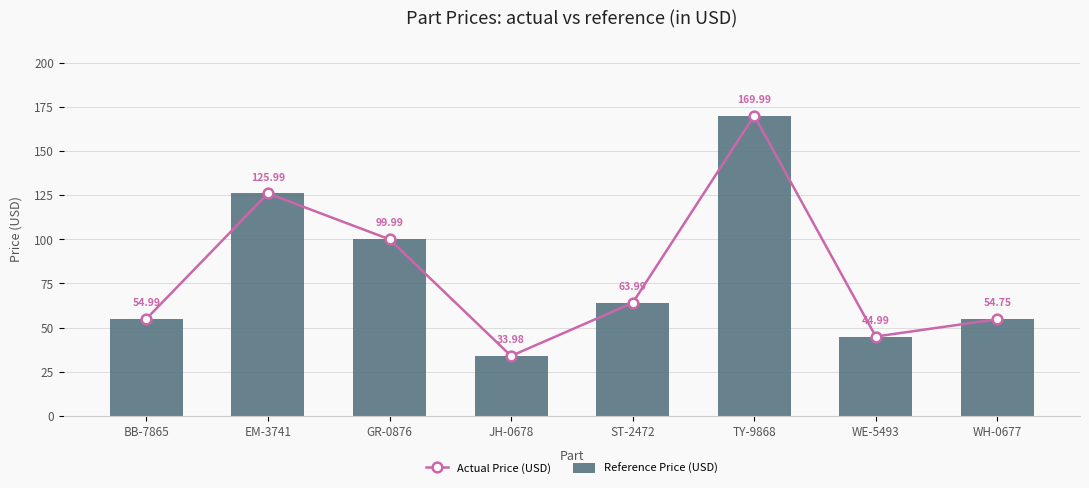

Reading left to right, what are all the values shown in this chart?

Actual Price (USD): BB-7865=55.0	EM-3741=126.0	GR-0876=100.0	JH-0678=34.0	ST-2472=64.0	TY-9868=170.0	WE-5493=45.0	WH-0677=54.8
Reference Price (USD): BB-7865=55.0	EM-3741=126.0	GR-0876=100.0	JH-0678=34.0	ST-2472=64.0	TY-9868=170.0	WE-5493=45.0	WH-0677=54.8